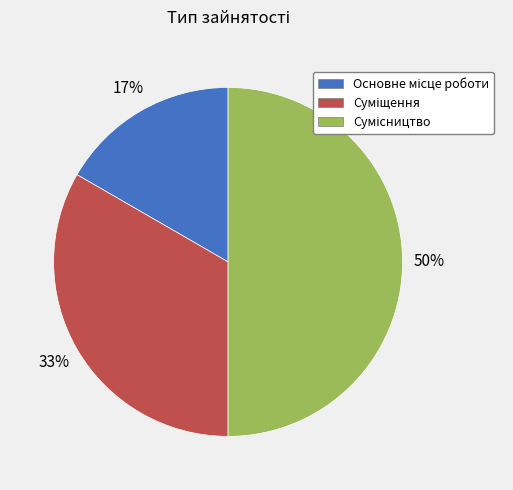

To the nearest percent, what is the difference between the largest and smallest slice percentages?

33%